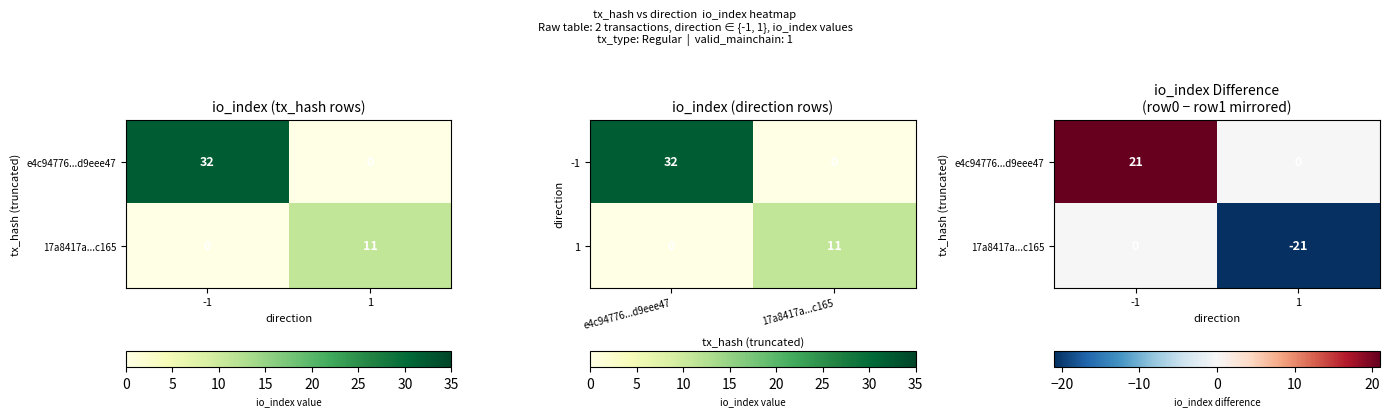

How many 17a8417a...c165 values are between -21 and 0?

2